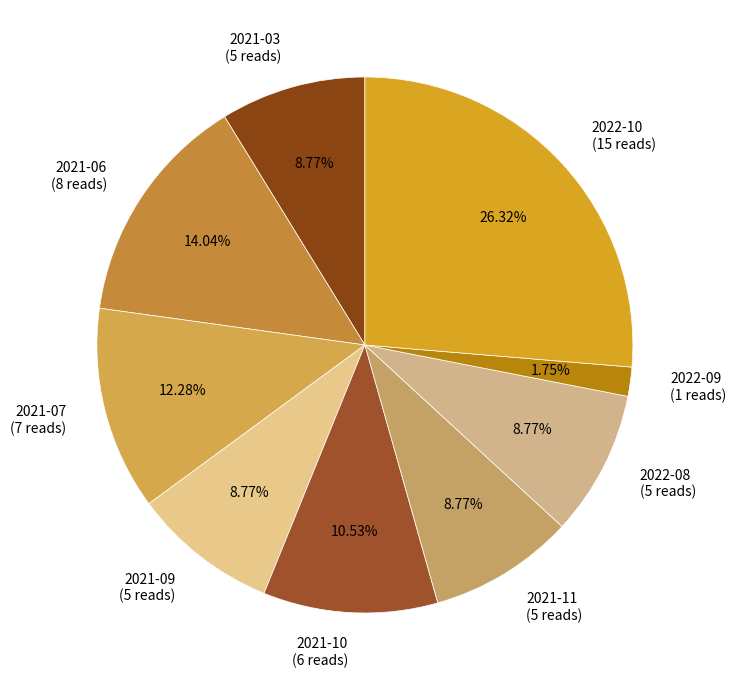

Does any single category account for the majority?

No